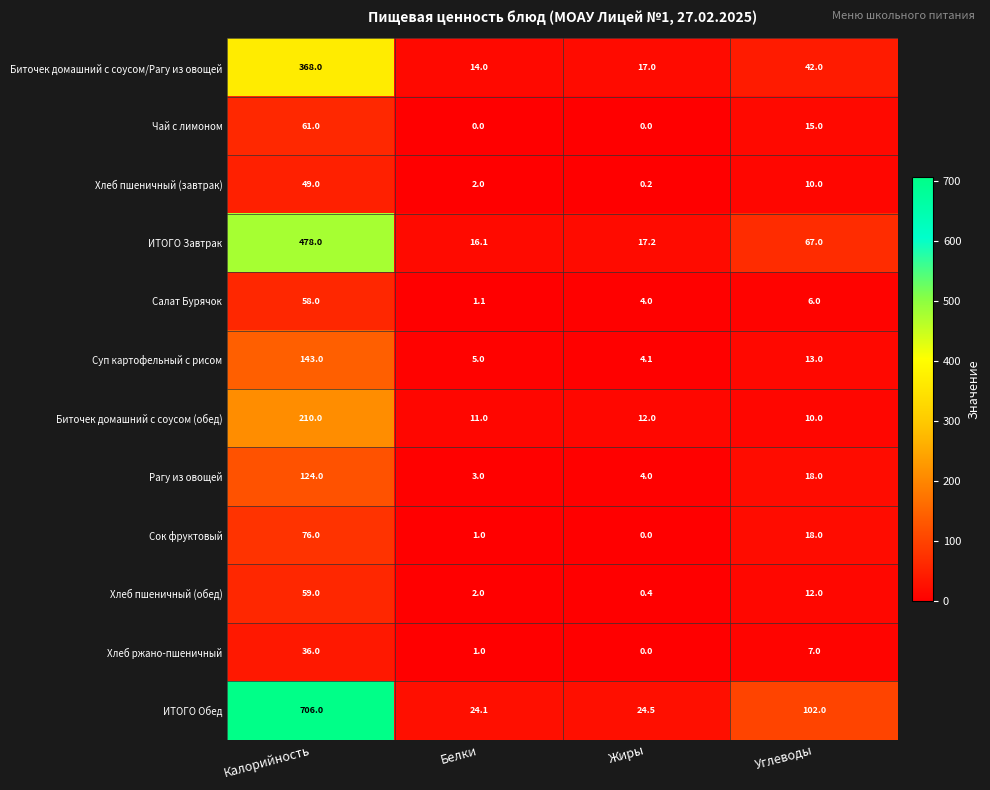

True or false: Рагу из овощей has a value of 3.0 at Белки.

True